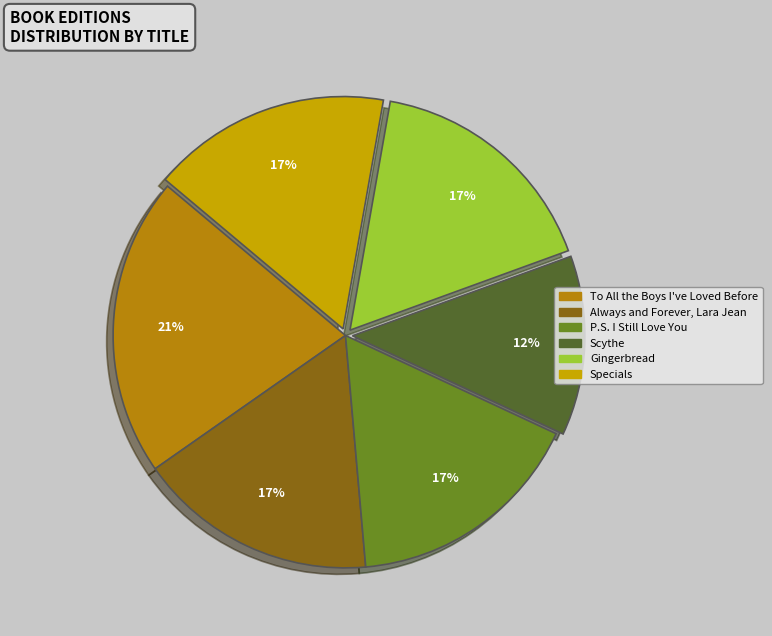

Which slice is the smallest?

Scythe